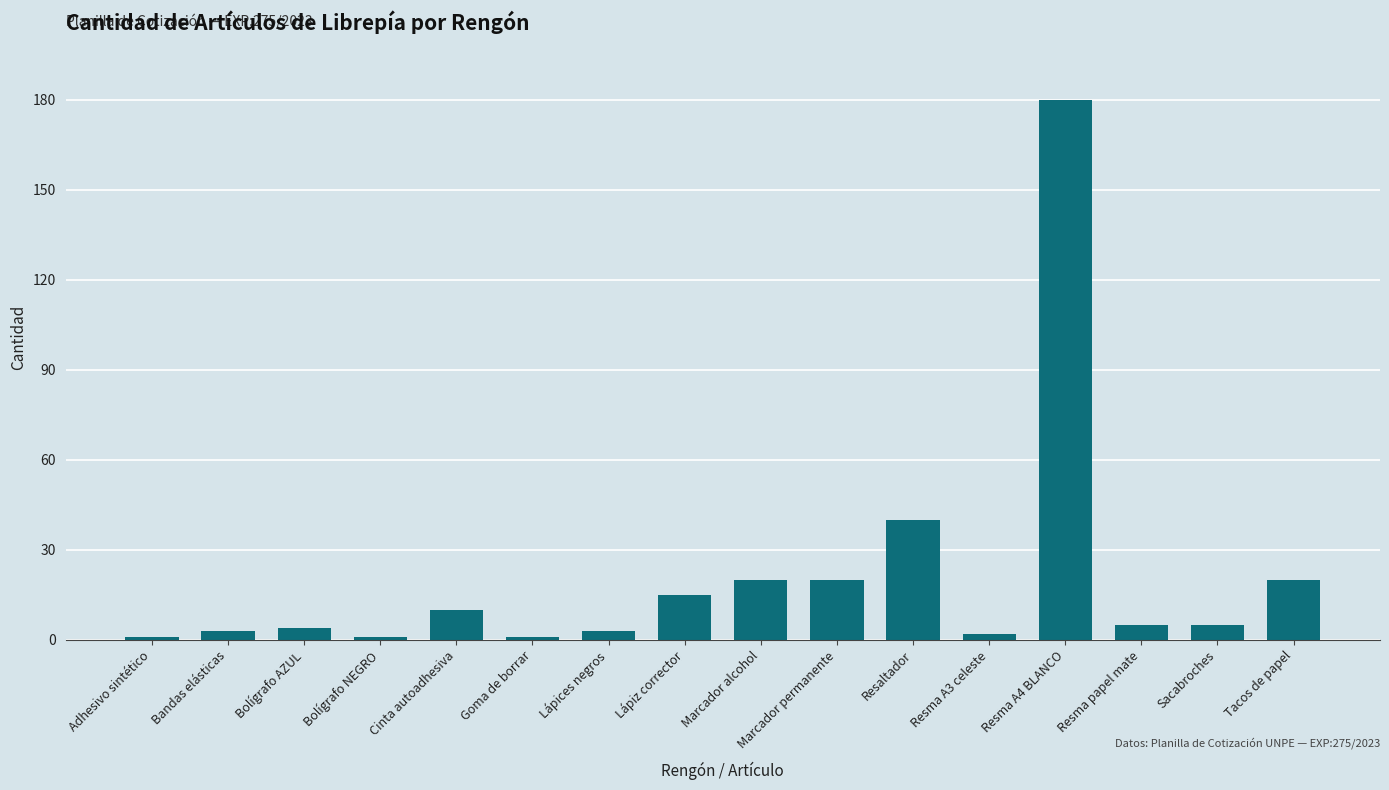

At which category does the chart reach its peak across all series?

Resma A4 BLANCO